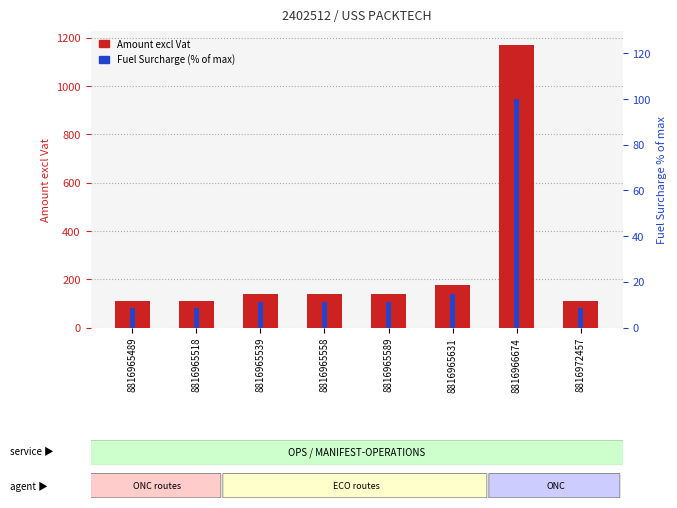

Is the value of Fuel Surcharge (% of max) at 8816965631 greater than the value of Amount excl Vat at 8816965518?

No